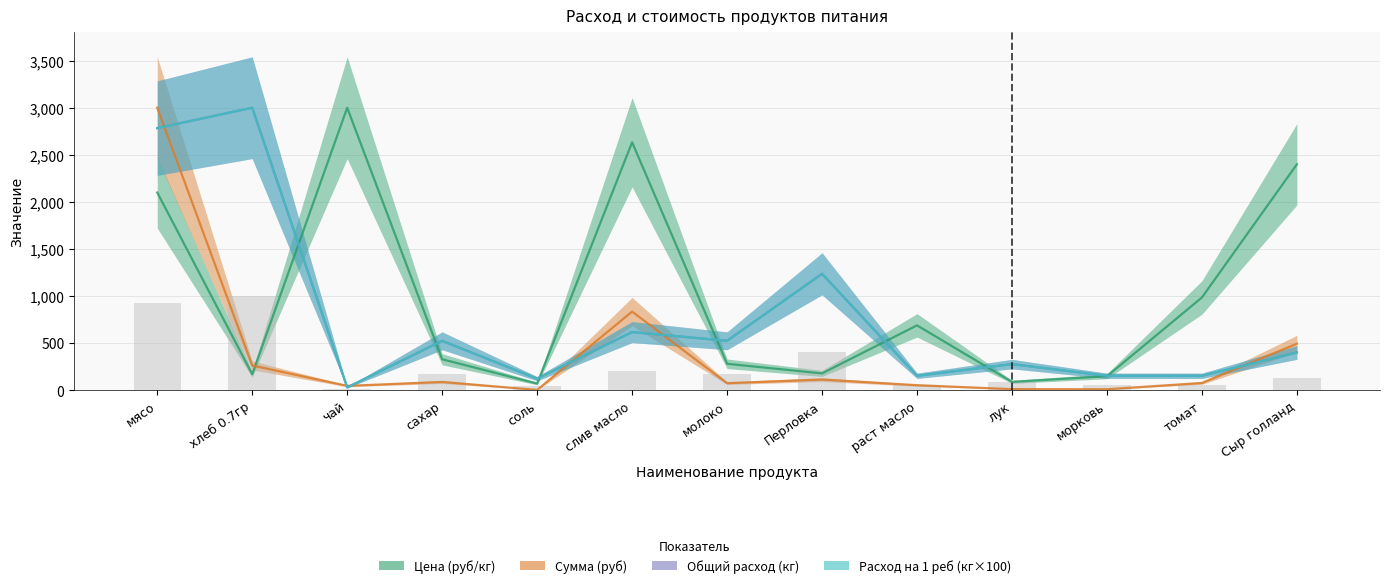

What is the difference between the maximum and minimum values in the Общий расход (кг) series?

989.7